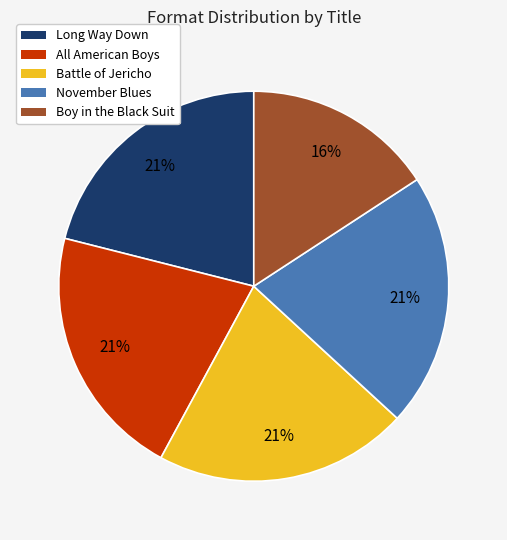

Count the number of slices in the pie.

5